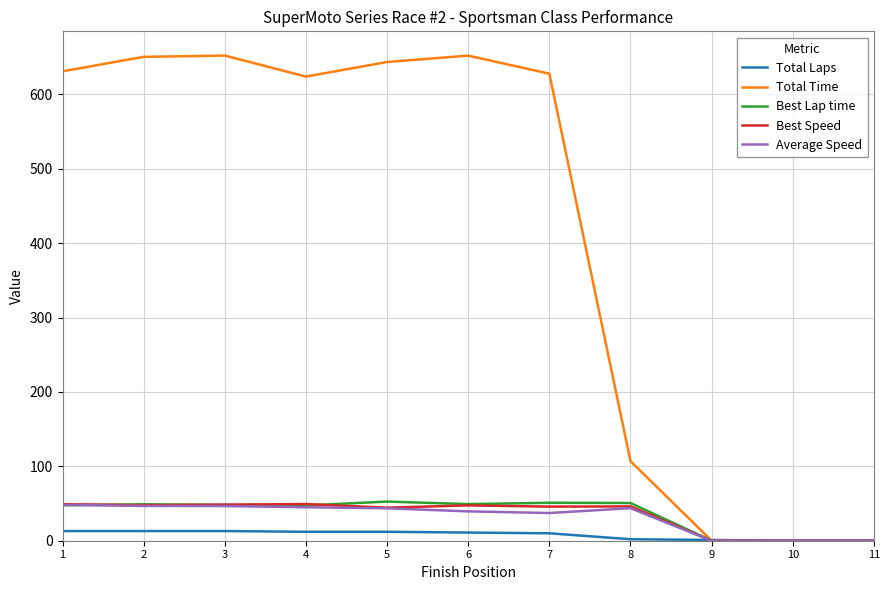

The value of Best Speed at 6 is 47.5. True or false?

True